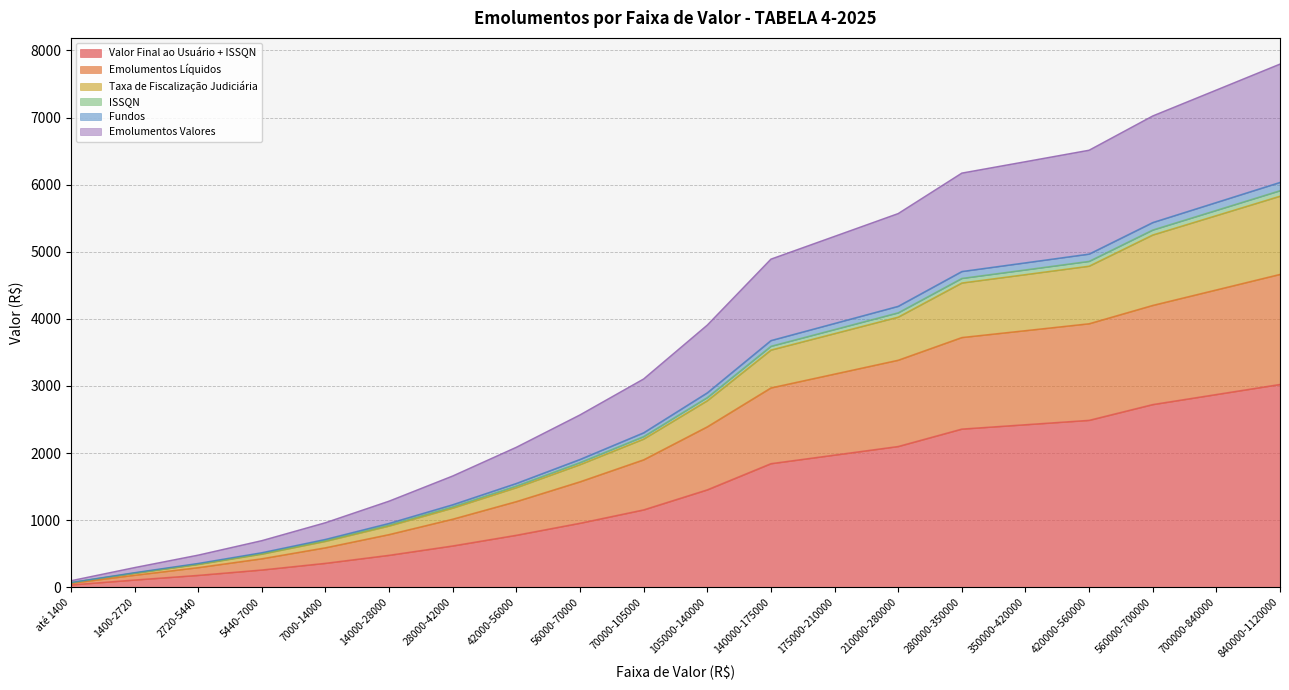

What is the minimum value shown in the chart?

36.1